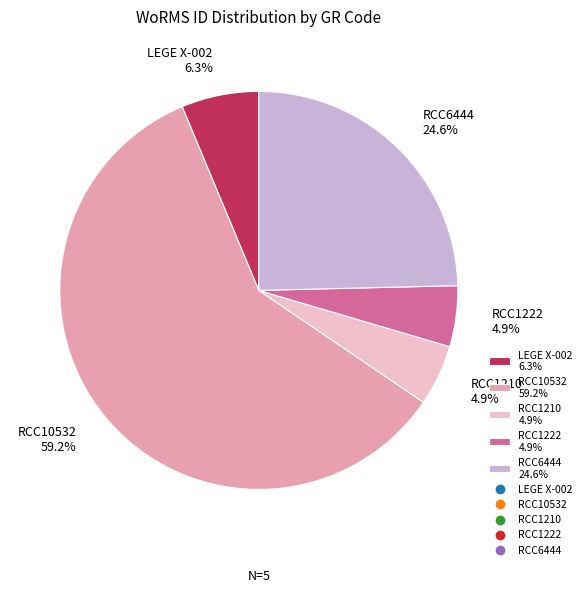

To the nearest percent, what is the combined percentage of RCC6444 and RCC1222?

30%